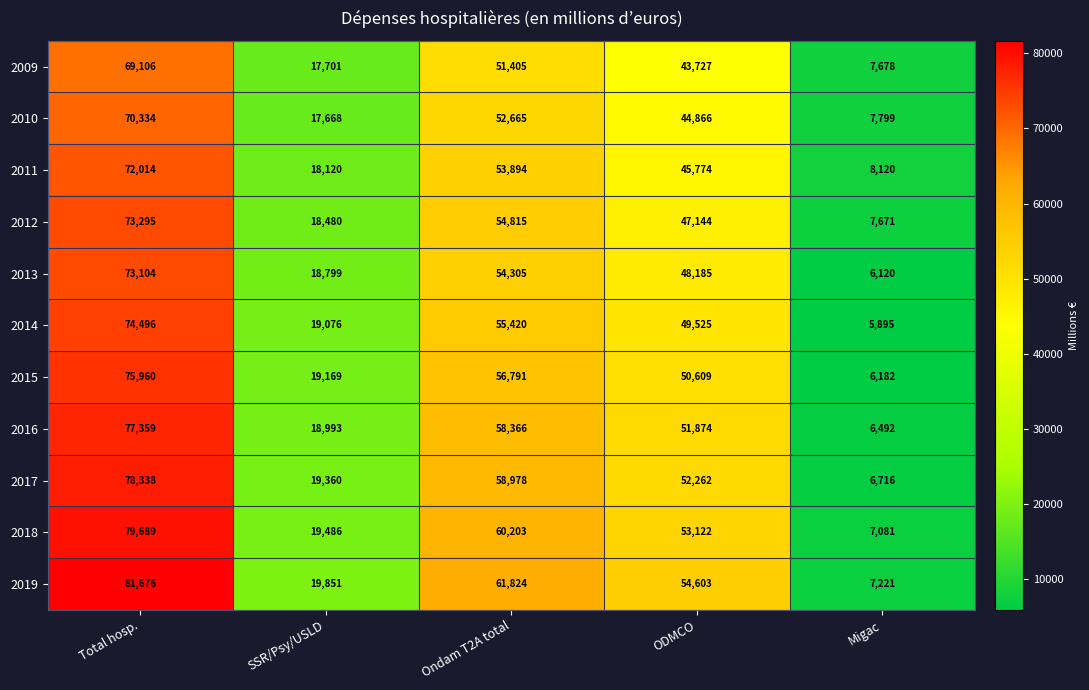

At which label is 2017 closest to 42527?

ODMCO